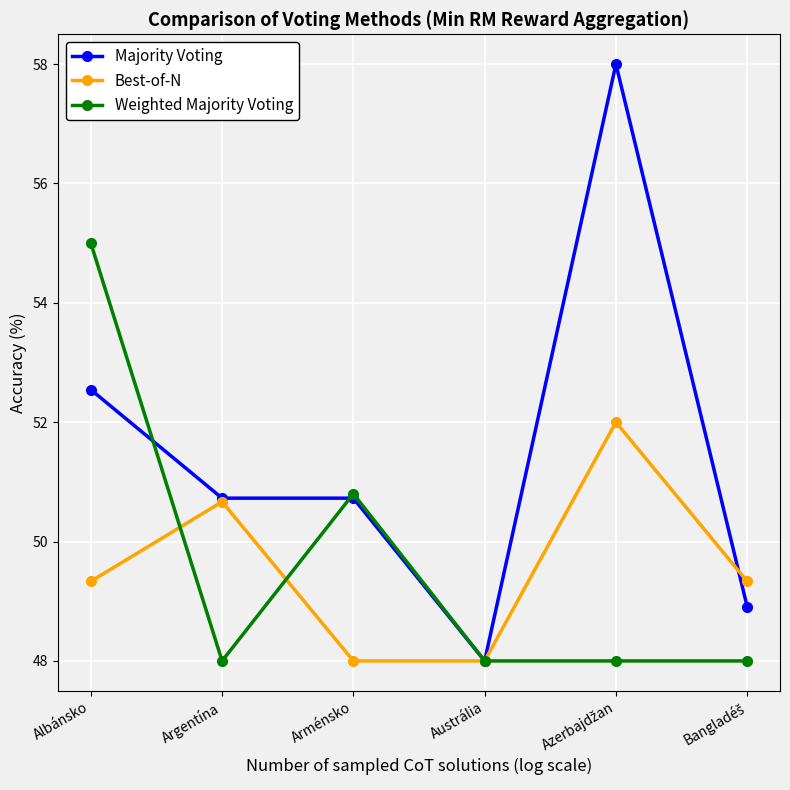

What is the spread (max minus min) of values at Arménsko?

2.8